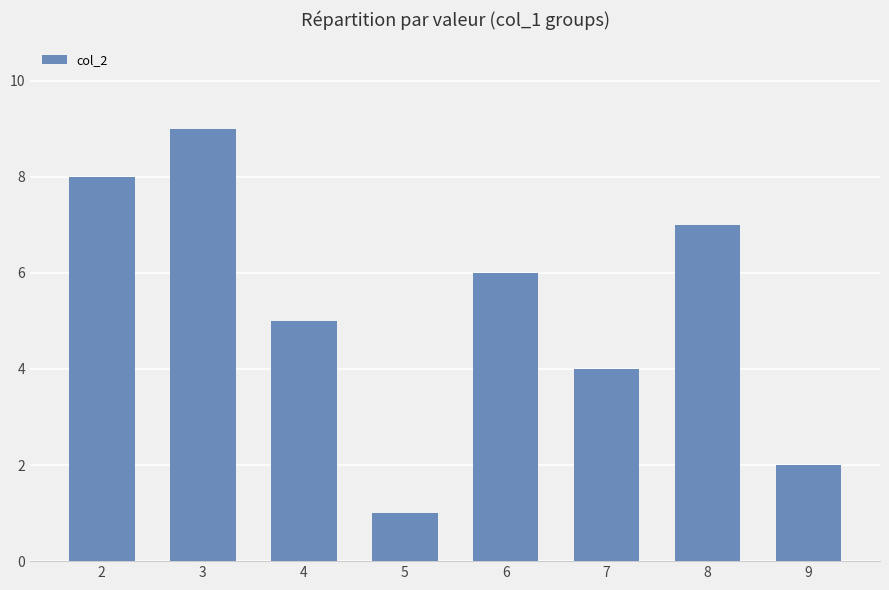

How many distinct data groups are displayed?

1